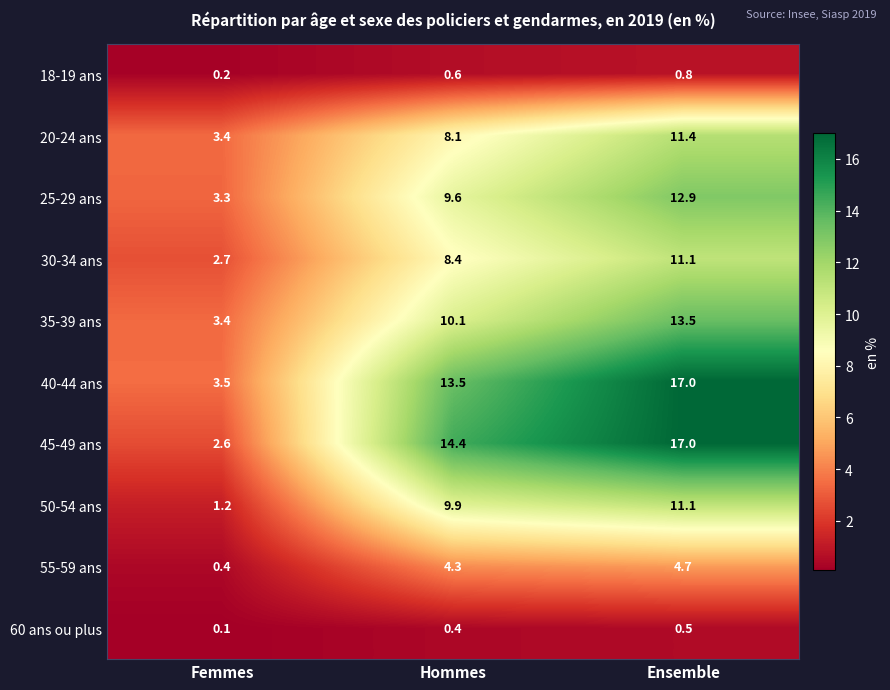

Count the number of data series in this chart.

10